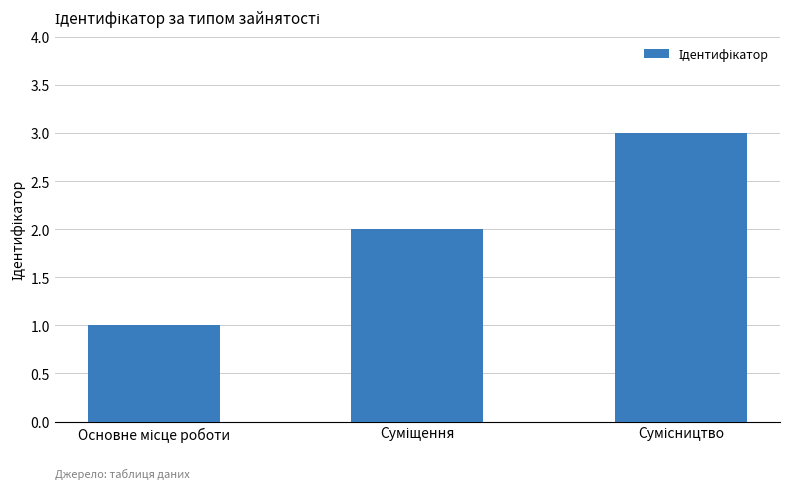

What is the maximum value shown in the chart?

3